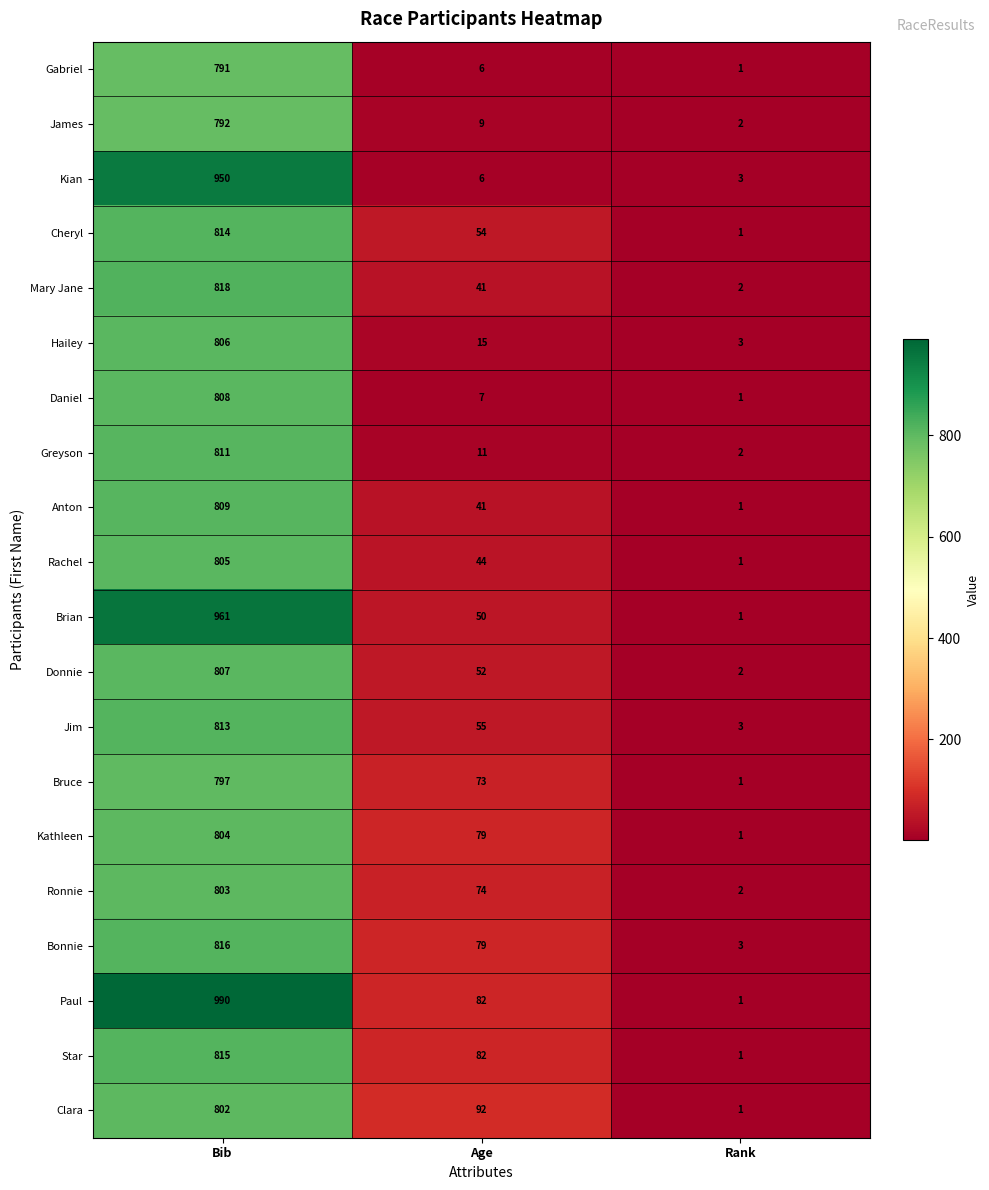

How many series are shown in this chart?

20